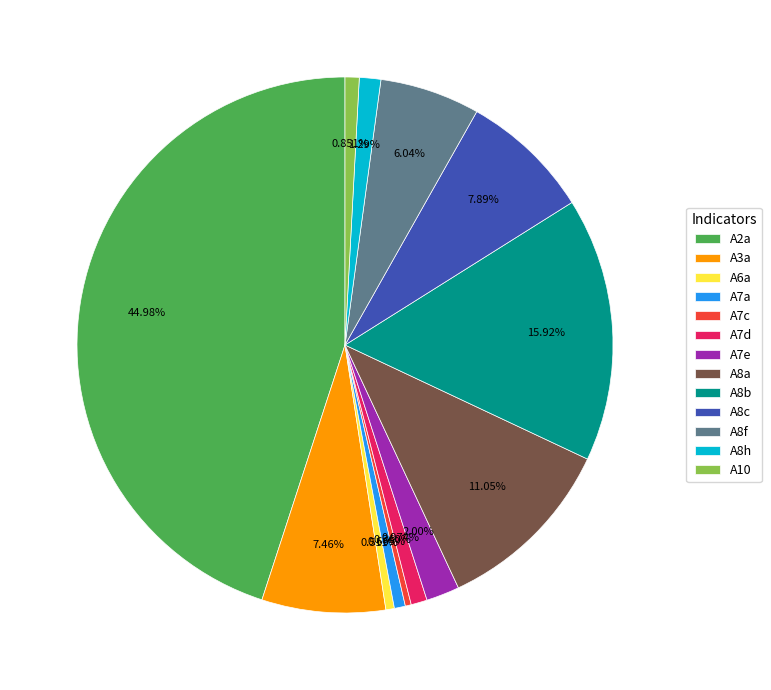

What percentage is NOT represented by A7c?

99.6%